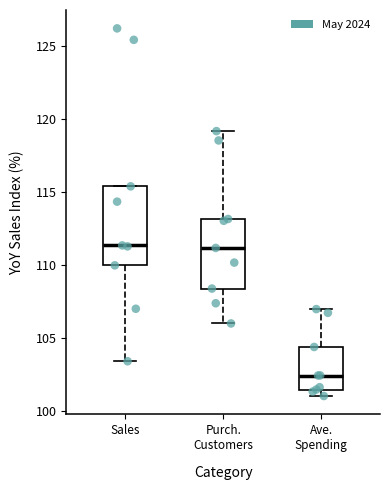

Reading left to right, read every box against the y-axis: the position of its median line, the range the box covers, and the ends of its whiskers. The values are not printed on the chart, so give them approximately, as read against the axis.

Sales: median 111.5, box 110.0 to 115.5, whiskers 103.5 to 115.5
Purch. Customers: median 111.0, box 108.5 to 113.0, whiskers 106.0 to 119.0
Ave. Spending: median 102.5, box 101.5 to 104.5, whiskers 101.0 to 107.0